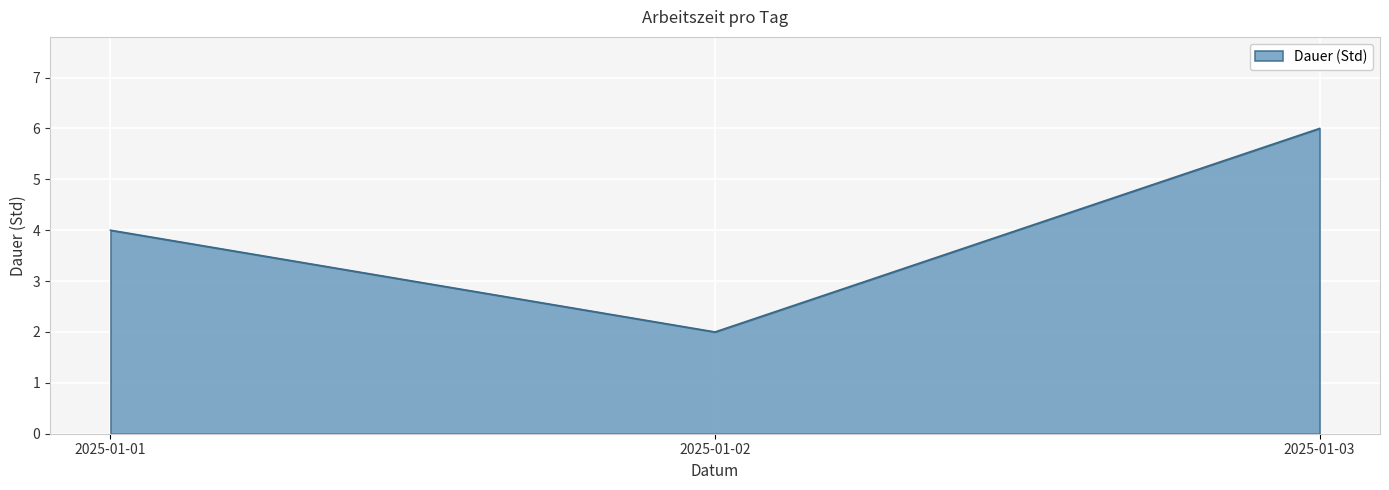

The chart shows a value of 4 at 2025-01-01. True or false?

True